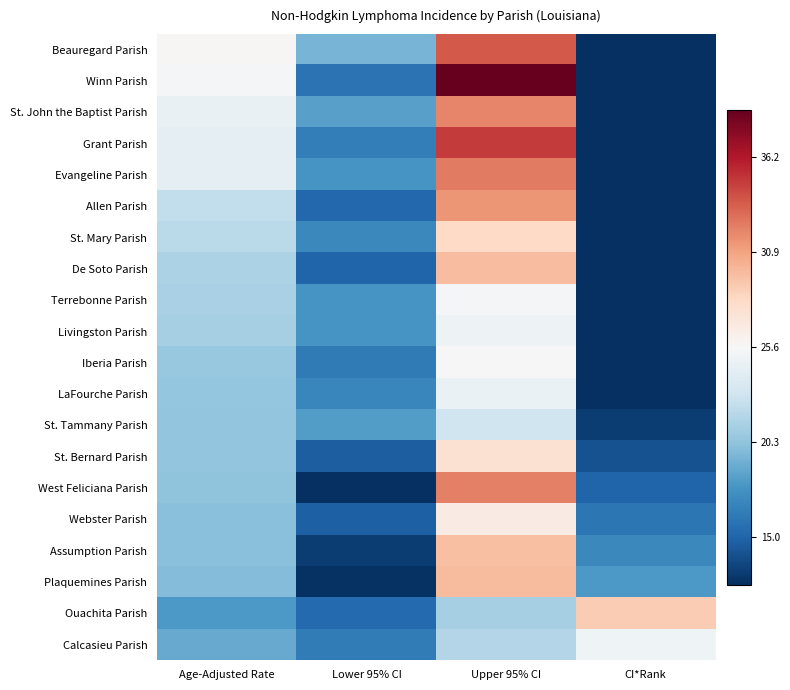

Reading left to right, extract all data points from this chart.

Beauregard Parish: Age-Adjusted Rate=0.0	Lower 95% CI=-0.2	Upper 95% CI=0.3	CI*Rank=-0.9
Winn Parish: Age-Adjusted Rate=-0.0	Lower 95% CI=-0.4	Upper 95% CI=0.5	CI*Rank=-0.9
St. John the Baptist Parish: Age-Adjusted Rate=-0.0	Lower 95% CI=-0.3	Upper 95% CI=0.2	CI*Rank=-0.8
Grant Parish: Age-Adjusted Rate=-0.0	Lower 95% CI=-0.3	Upper 95% CI=0.3	CI*Rank=-0.8
Evangeline Parish: Age-Adjusted Rate=-0.0	Lower 95% CI=-0.3	Upper 95% CI=0.3	CI*Rank=-0.8
Allen Parish: Age-Adjusted Rate=-0.1	Lower 95% CI=-0.4	Upper 95% CI=0.2	CI*Rank=-0.7
St. Mary Parish: Age-Adjusted Rate=-0.1	Lower 95% CI=-0.3	Upper 95% CI=0.1	CI*Rank=-0.7
De Soto Parish: Age-Adjusted Rate=-0.2	Lower 95% CI=-0.4	Upper 95% CI=0.2	CI*Rank=-0.7
Terrebonne Parish: Age-Adjusted Rate=-0.2	Lower 95% CI=-0.3	Upper 95% CI=-0.0	CI*Rank=-0.6
Livingston Parish: Age-Adjusted Rate=-0.2	Lower 95% CI=-0.3	Upper 95% CI=-0.0	CI*Rank=-0.6
Iberia Parish: Age-Adjusted Rate=-0.2	Lower 95% CI=-0.4	Upper 95% CI=0.0	CI*Rank=-0.5
LaFourche Parish: Age-Adjusted Rate=-0.2	Lower 95% CI=-0.3	Upper 95% CI=-0.0	CI*Rank=-0.5
St. Tammany Parish: Age-Adjusted Rate=-0.2	Lower 95% CI=-0.3	Upper 95% CI=-0.1	CI*Rank=-0.5
St. Bernard Parish: Age-Adjusted Rate=-0.2	Lower 95% CI=-0.4	Upper 95% CI=0.1	CI*Rank=-0.4
West Feliciana Parish: Age-Adjusted Rate=-0.2	Lower 95% CI=-0.5	Upper 95% CI=0.3	CI*Rank=-0.4
Webster Parish: Age-Adjusted Rate=-0.2	Lower 95% CI=-0.4	Upper 95% CI=0.0	CI*Rank=-0.4
Assumption Parish: Age-Adjusted Rate=-0.2	Lower 95% CI=-0.5	Upper 95% CI=0.2	CI*Rank=-0.3
Plaquemines Parish: Age-Adjusted Rate=-0.2	Lower 95% CI=-0.5	Upper 95% CI=0.2	CI*Rank=-0.3
Ouachita Parish: Age-Adjusted Rate=-0.3	Lower 95% CI=-0.4	Upper 95% CI=-0.2	CI*Rank=0.1
Calcasieu Parish: Age-Adjusted Rate=-0.3	Lower 95% CI=-0.3	Upper 95% CI=-0.1	CI*Rank=-0.0